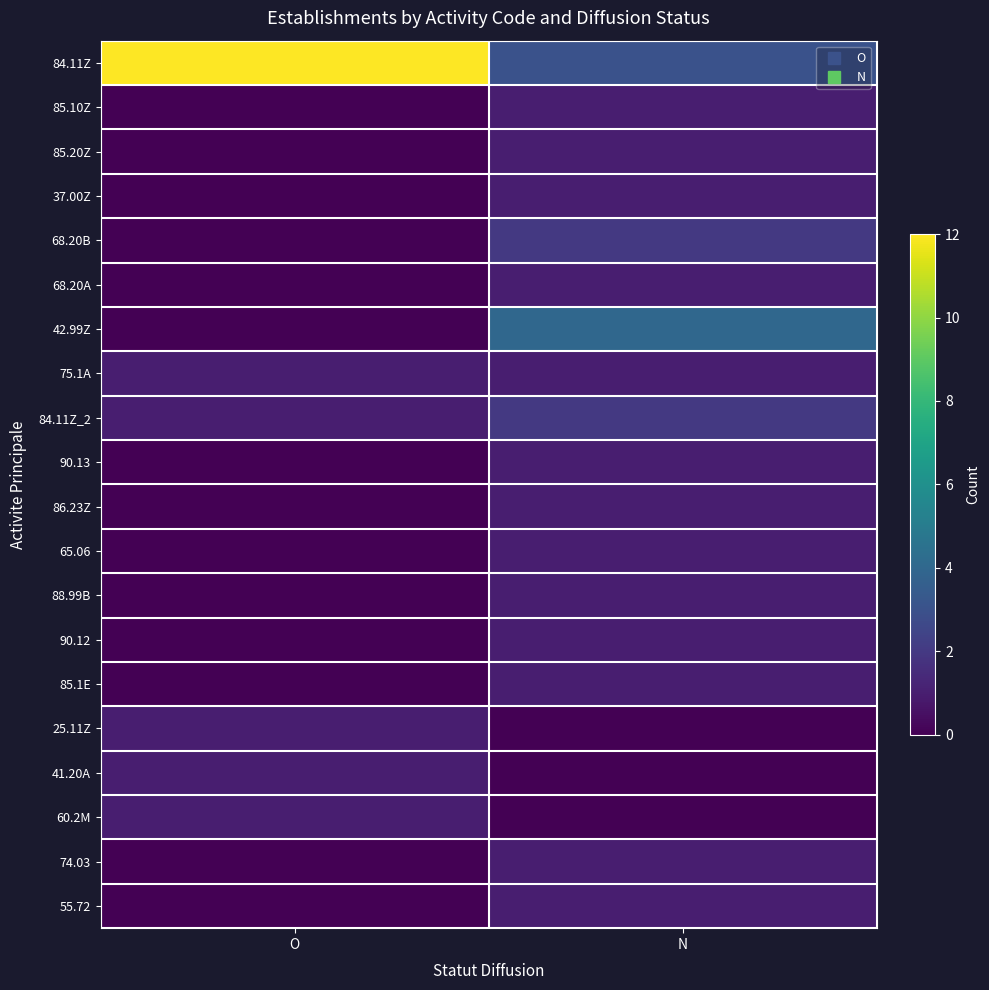

Rank the series at O from highest to lowest value.

84.11Z, 75.1A, 84.11Z_2, 25.11Z, 41.20A, 60.2M, 85.10Z, 85.20Z, 37.00Z, 68.20B, 68.20A, 42.99Z, 90.13, 86.23Z, 65.06, 88.99B, 90.12, 85.1E, 74.03, 55.72